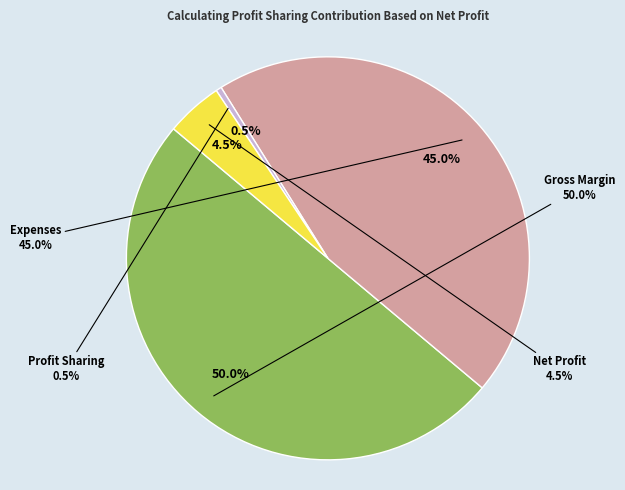

To the nearest percent, what is the difference between the largest and smallest slice percentages?

50%